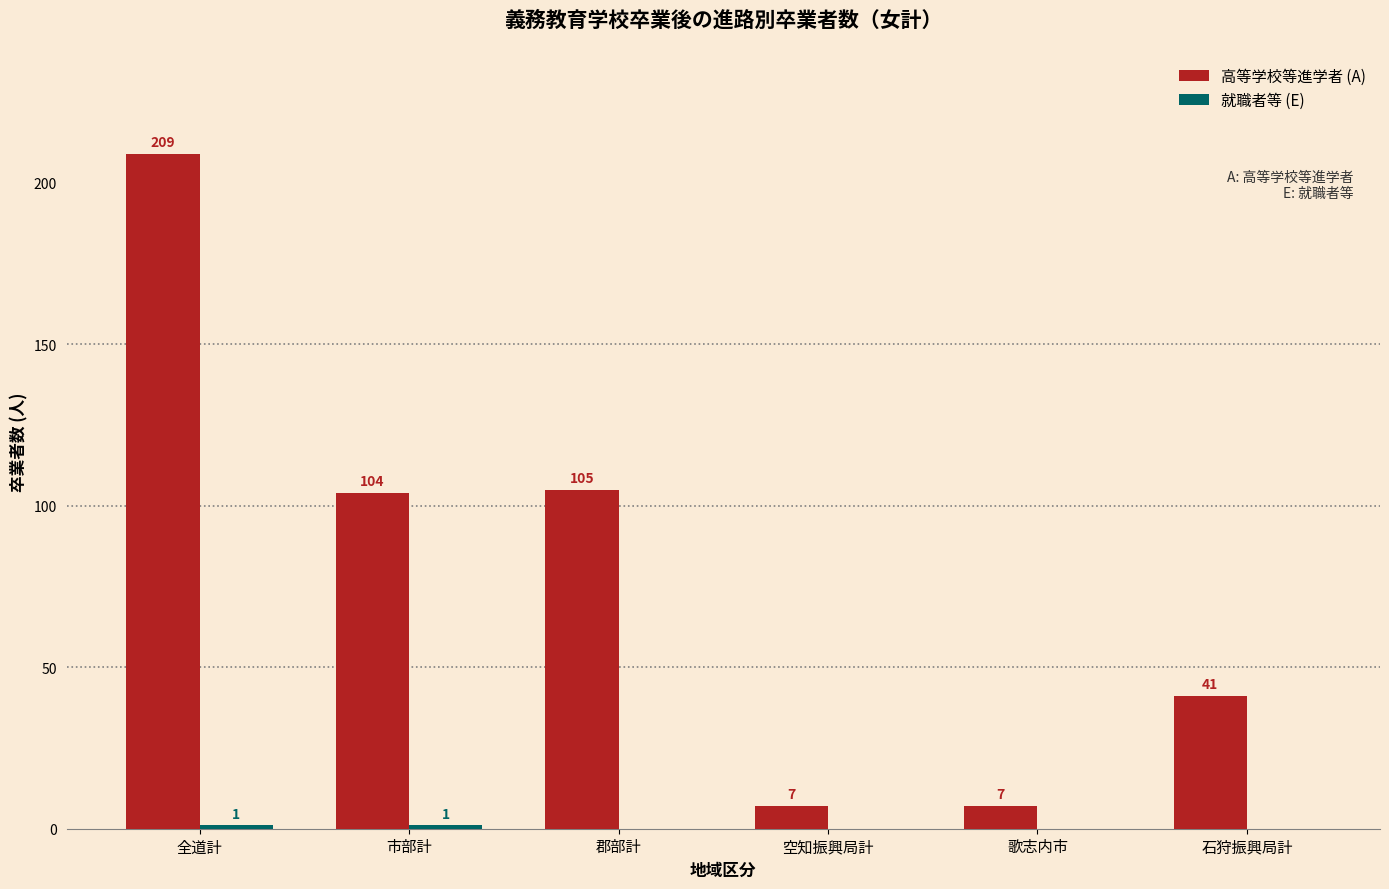

What is the sum of all 高等学校等進学者 (A) values?

473